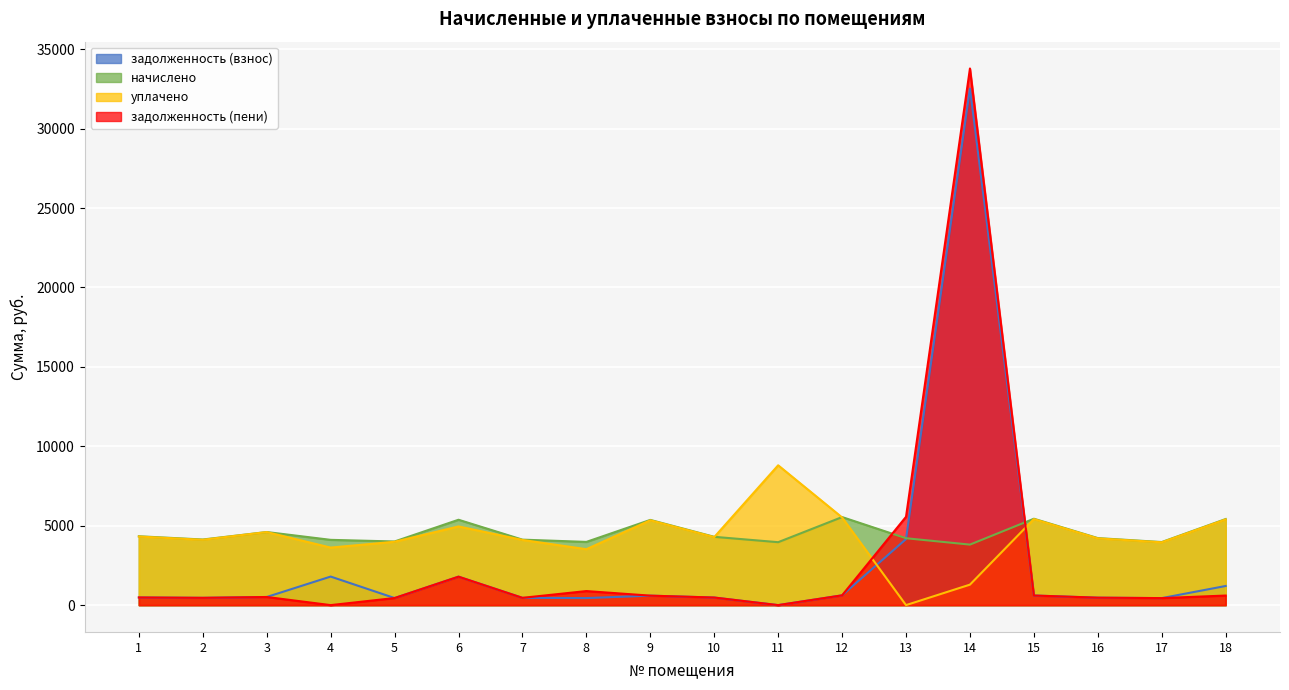

Reading right to left, list all the values displayed in this chart.

задолженность (взнос): 1204.1	441.2	468.8	604.2	32514.5	4156.5	615.9	0.0	477.7	596.0	442.2	458.0	1791.4	445.1	1797.4	511.3	459.0	481.7
начислено: 5418.6	3970.7	4219.5	5438.2	3809.9	4210.6	5543.0	3961.8	4299.4	5364.4	3979.6	4121.7	5374.3	4006.3	4109.1	4601.4	4130.6	4334.9
уплачено: 5395.4	3953.7	4201.4	5414.9	1288.9	0.0	5519.3	8802.8	4281.0	5341.5	3520.4	4104.1	4953.0	3989.1	3621.8	4599.0	4113.0	4316.4
задолженность (пени): 602.1	441.2	468.8	604.2	33784.5	5560.1	615.9	0.0	477.7	596.0	884.4	458.0	1791.4	445.1	0.0	511.3	459.0	481.7